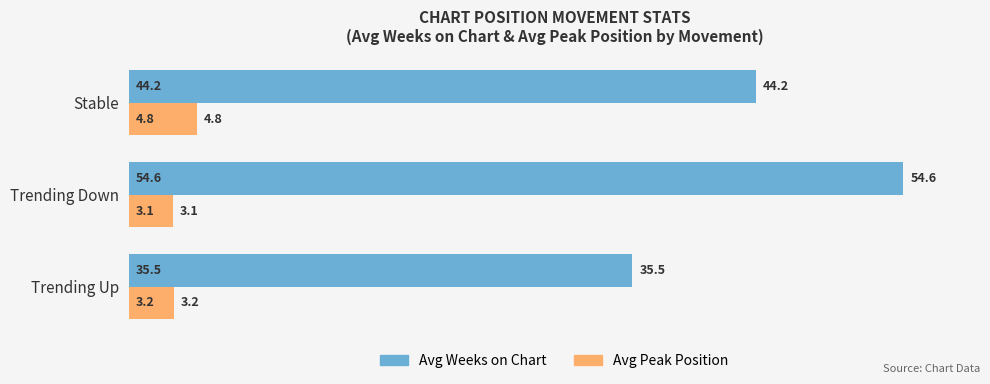

Which category has the highest value in the Avg Peak Position series?

Stable